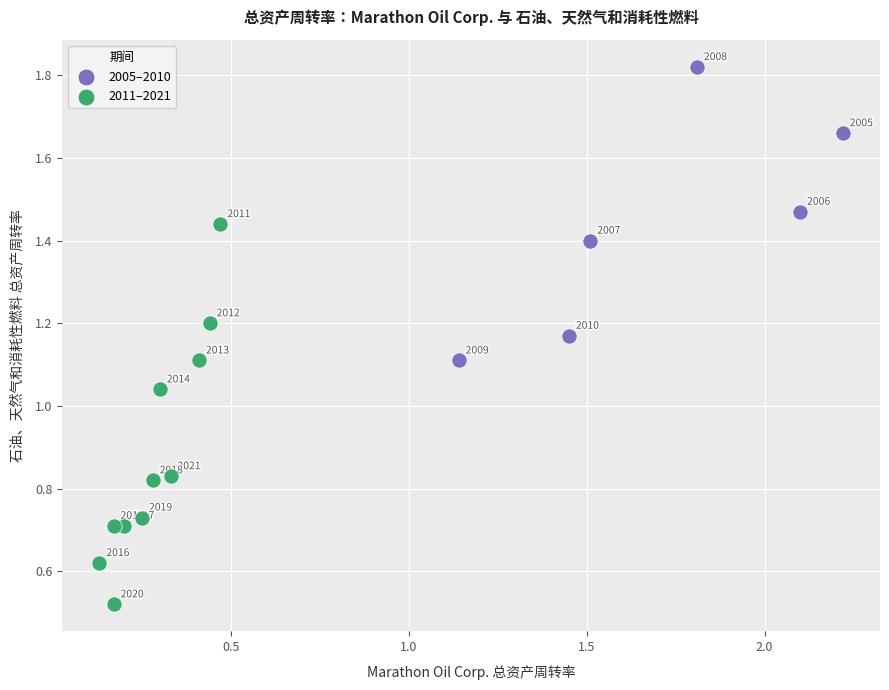

What are all the series names shown in the legend?

2005–2010, 2011–2021